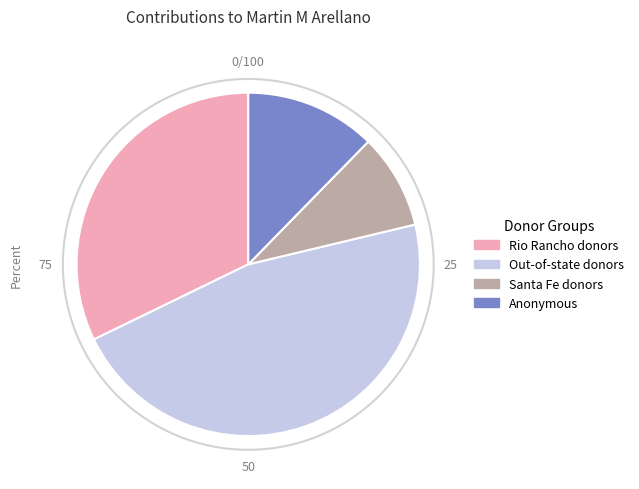

How many slices are in this pie chart?

4